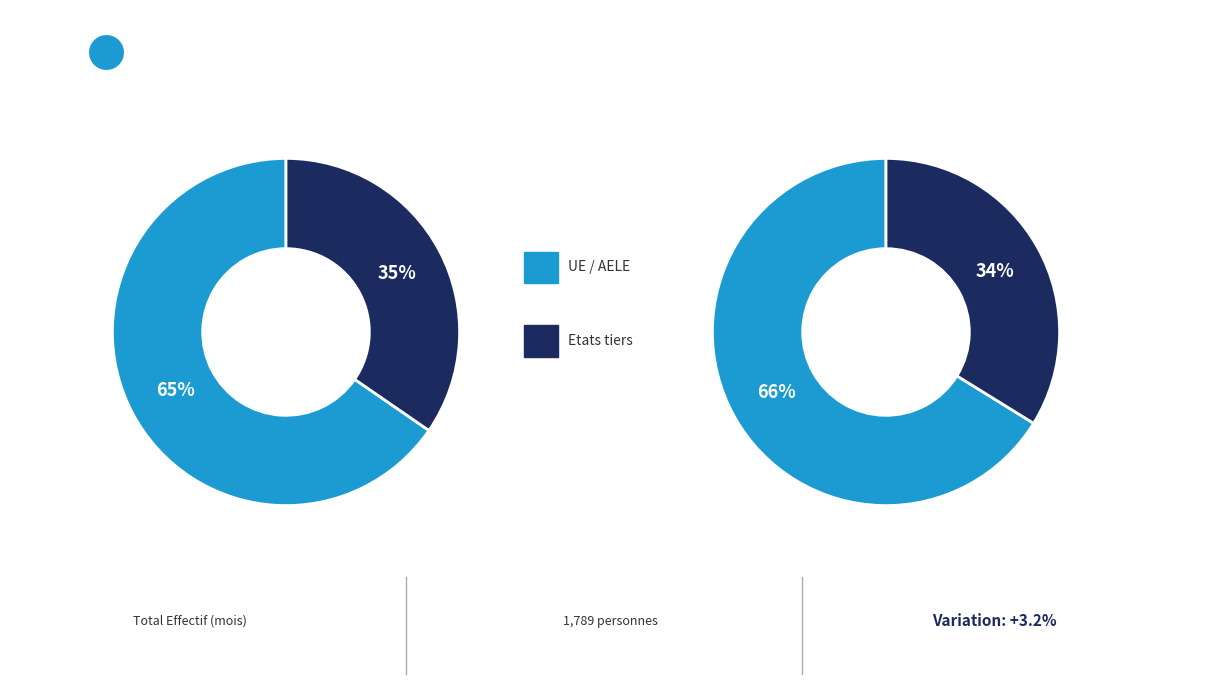

To the nearest percent, what percentage of the pie is 0?

65%